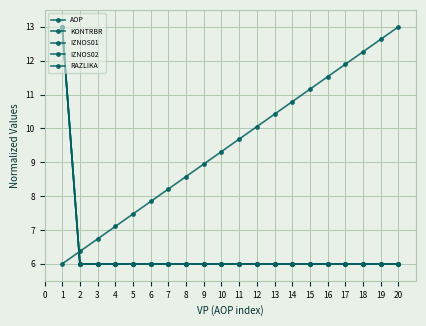

What is the smallest value displayed?

6.0